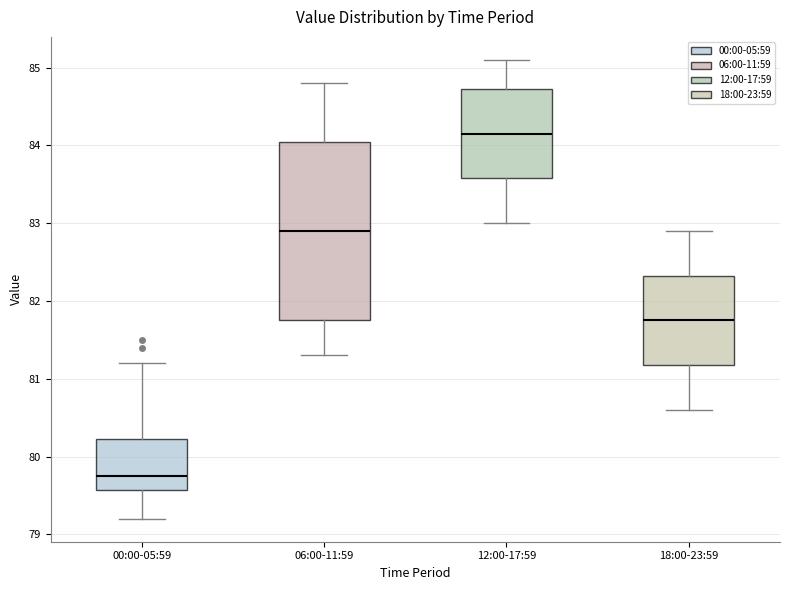

Where is the lower edge of the box for 12:00-17:59 on the y-axis? The values are not printed on the chart, so give them approximately, as read against the axis.

83.6